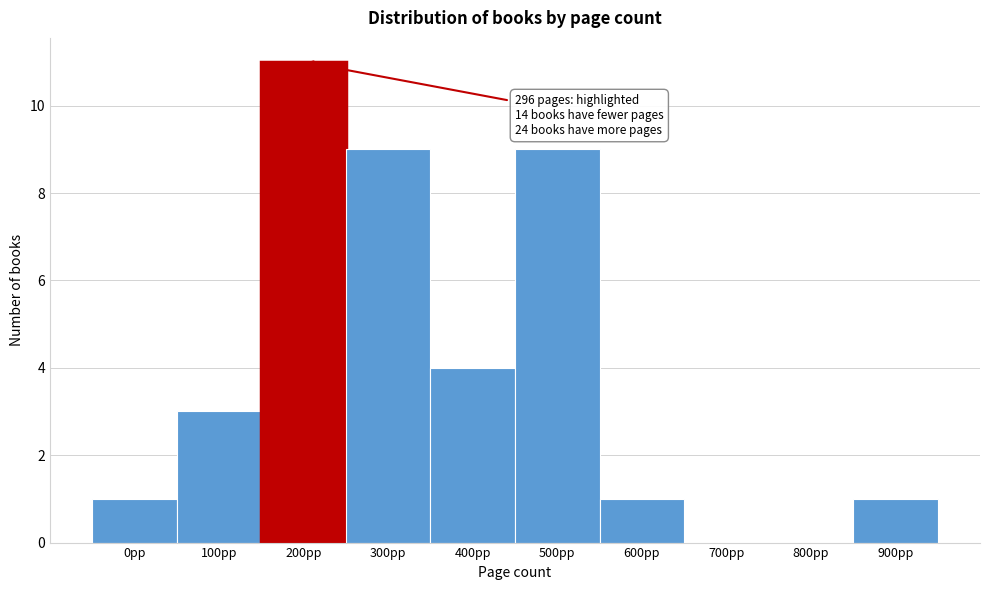

Reading left to right, extract all data points from this chart.

0pp=1	100pp=3	200pp=11	300pp=9	400pp=4	500pp=9	600pp=1	700pp=0	800pp=0	900pp=1